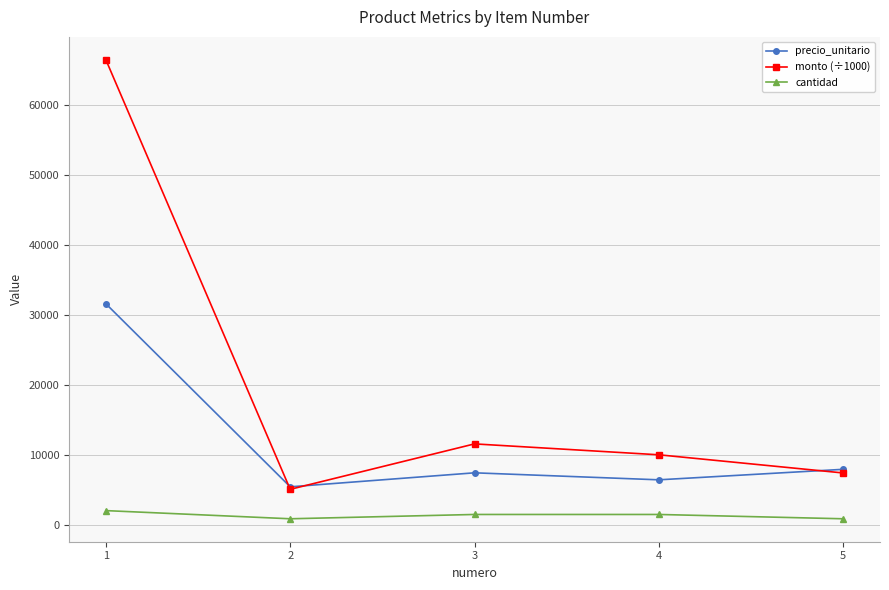

Where does the precio_unitario series first go above 7500?

1